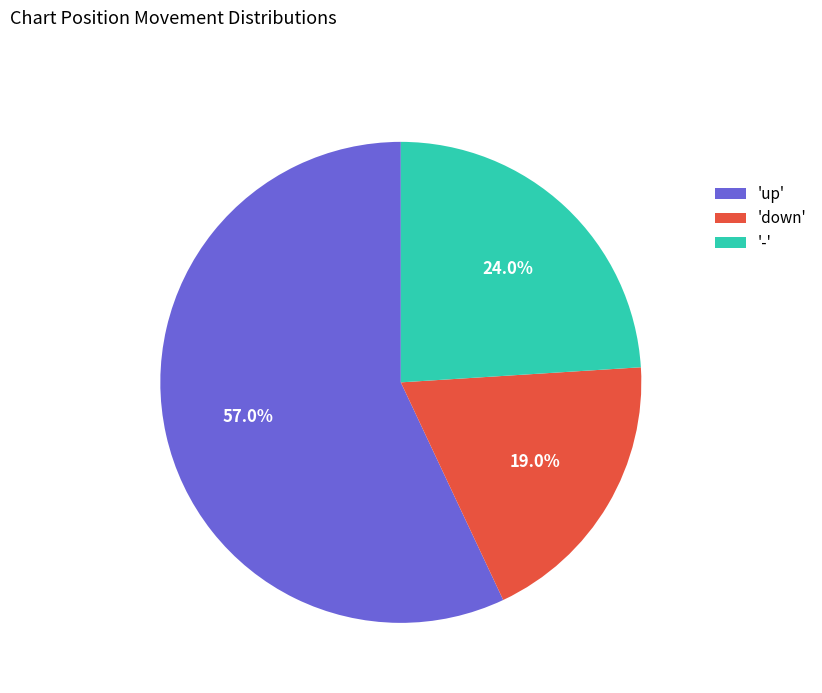

Which category has the smallest portion of the pie?

'down'